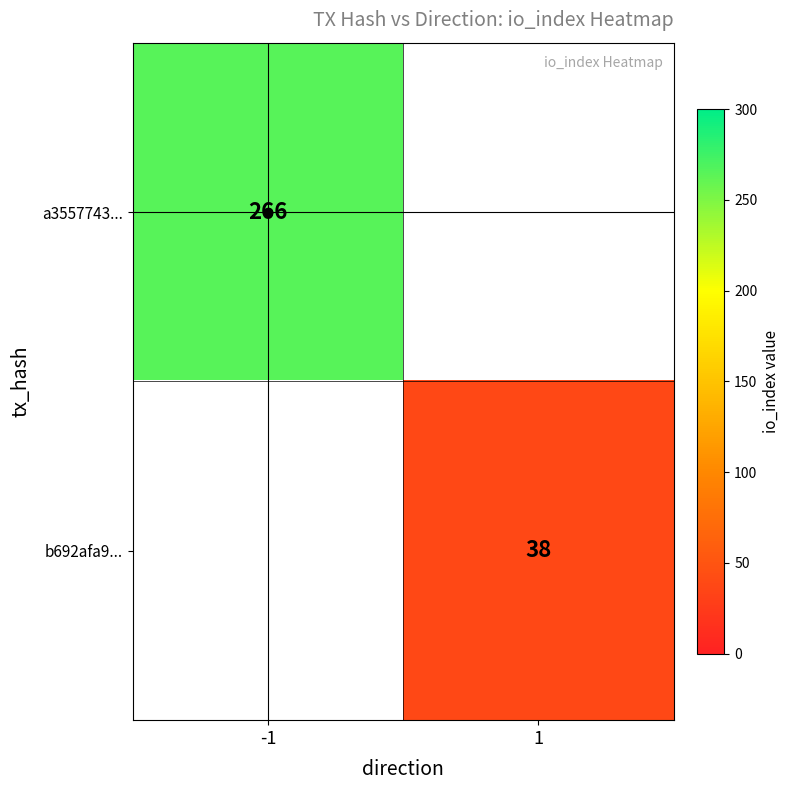

At how many categories does at least one series exceed 44?

1